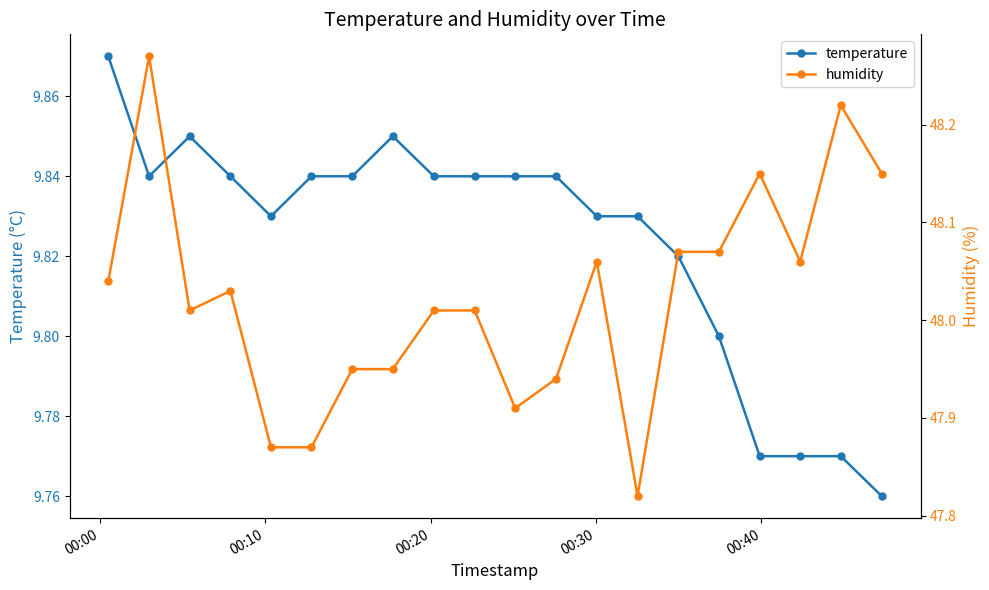

Count the temperature values in the range 9 to 10.

20